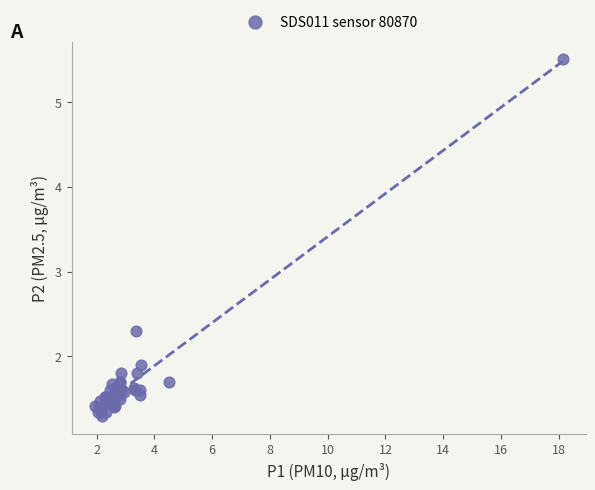

What Y value in the scatter plot is closest to 3?

2.3